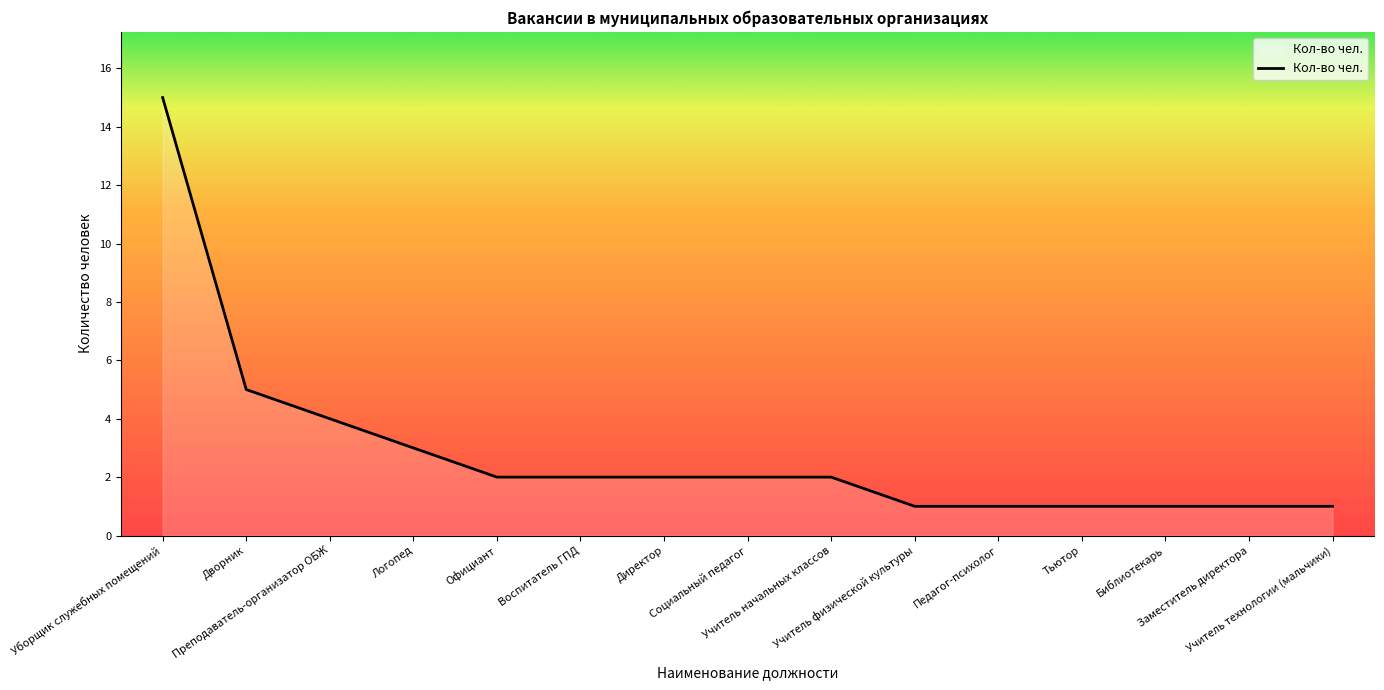

What is the maximum value shown in the chart?

15